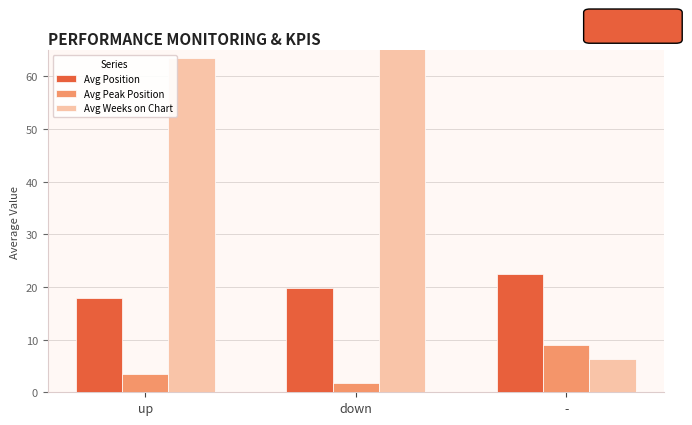

List the series in order of their peak value, highest first.

Avg Weeks on Chart, Avg Position, Avg Peak Position